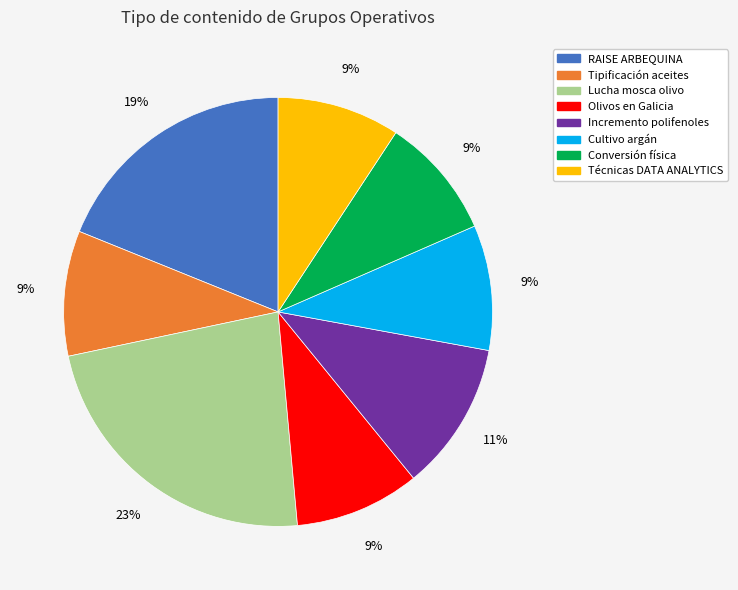

The Conversión física slice represents 9% of the pie. True or false?

True